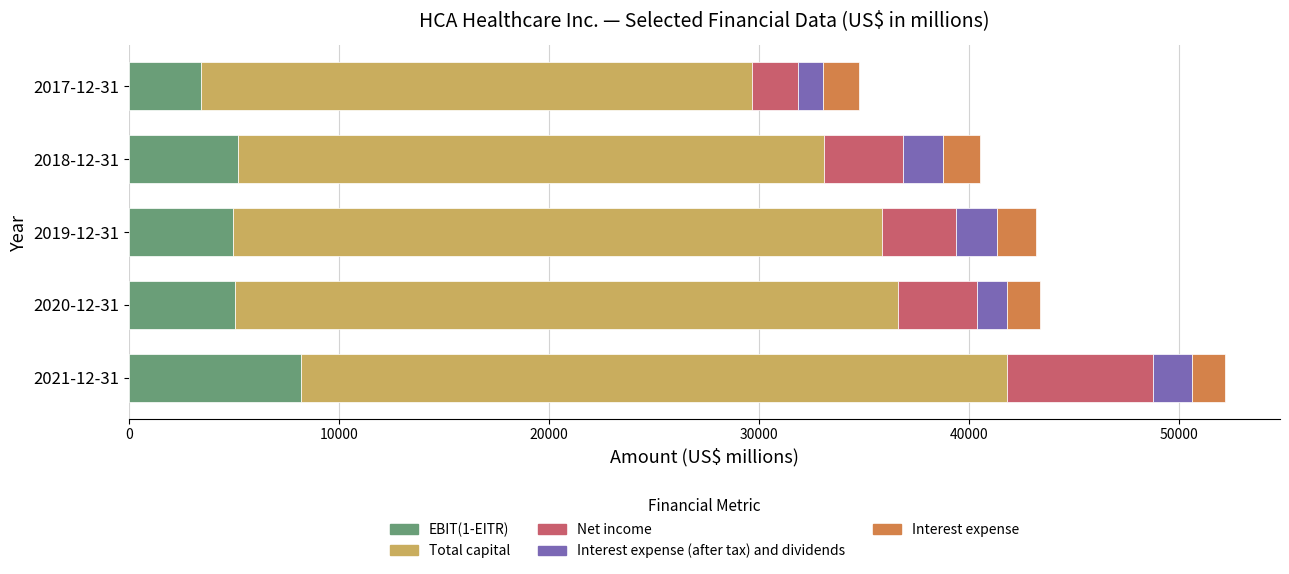

What is the maximum value for EBIT(1-EITR)?

8185